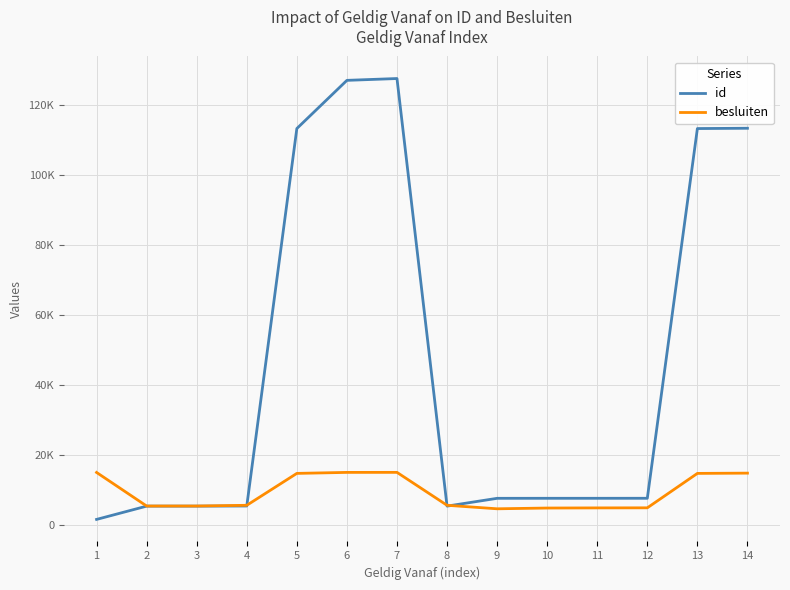

Which category has the highest value in the id series?

7